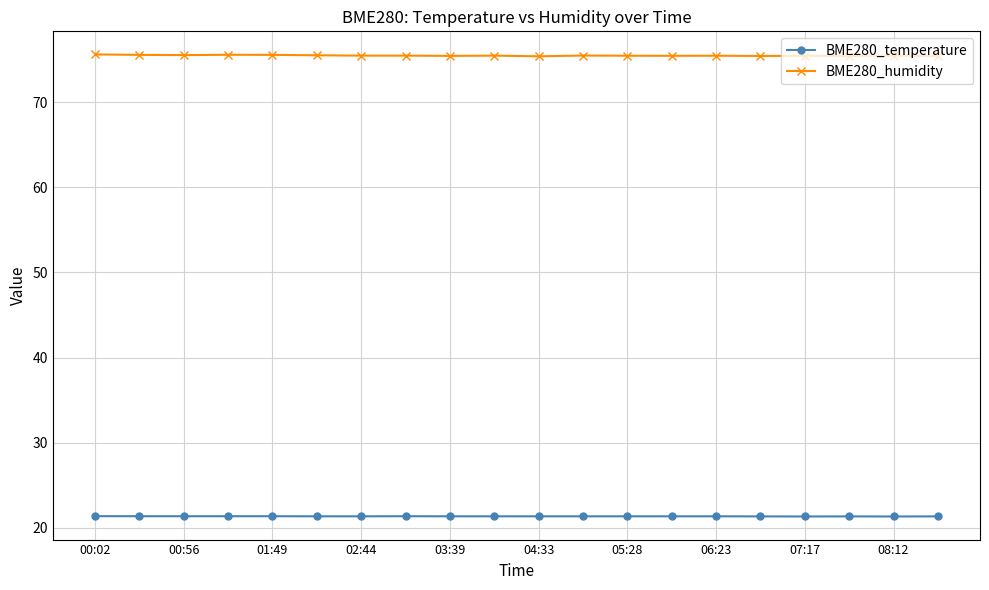

What is the smallest value displayed?

21.3